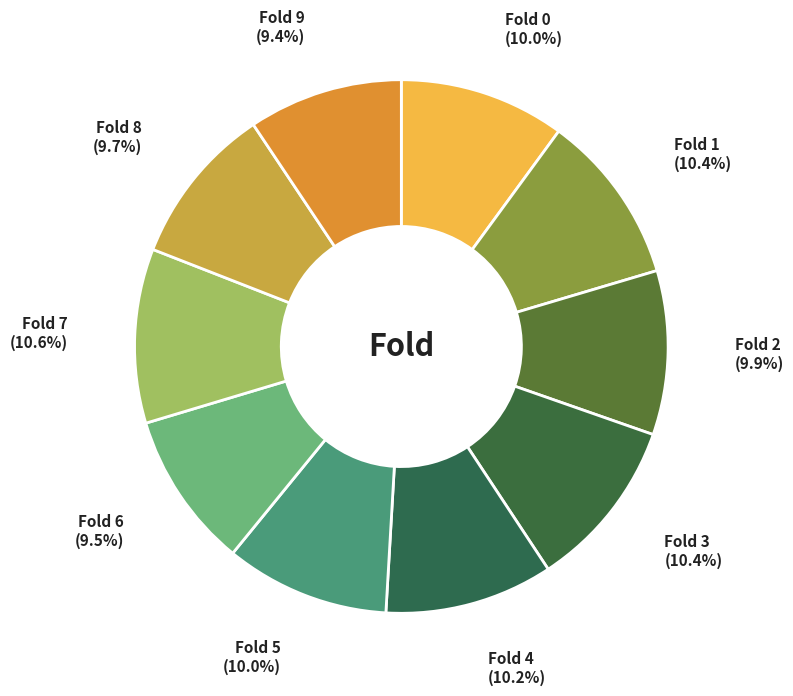

How many segments does this pie chart have?

10